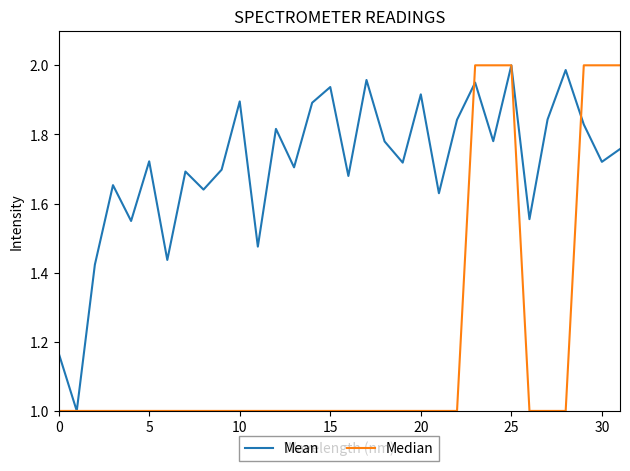

List the series in order of their overall mean, lowest first.

Median, Mean